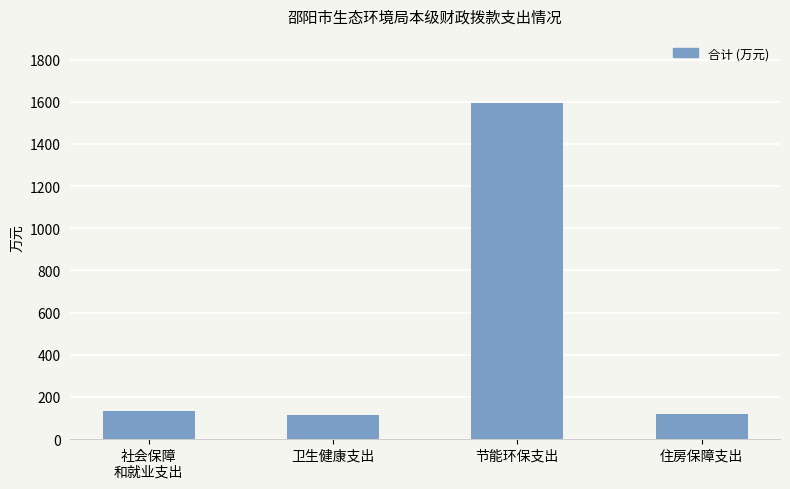

The chart shows a value of 1593.7 at 节能环保支出. True or false?

True